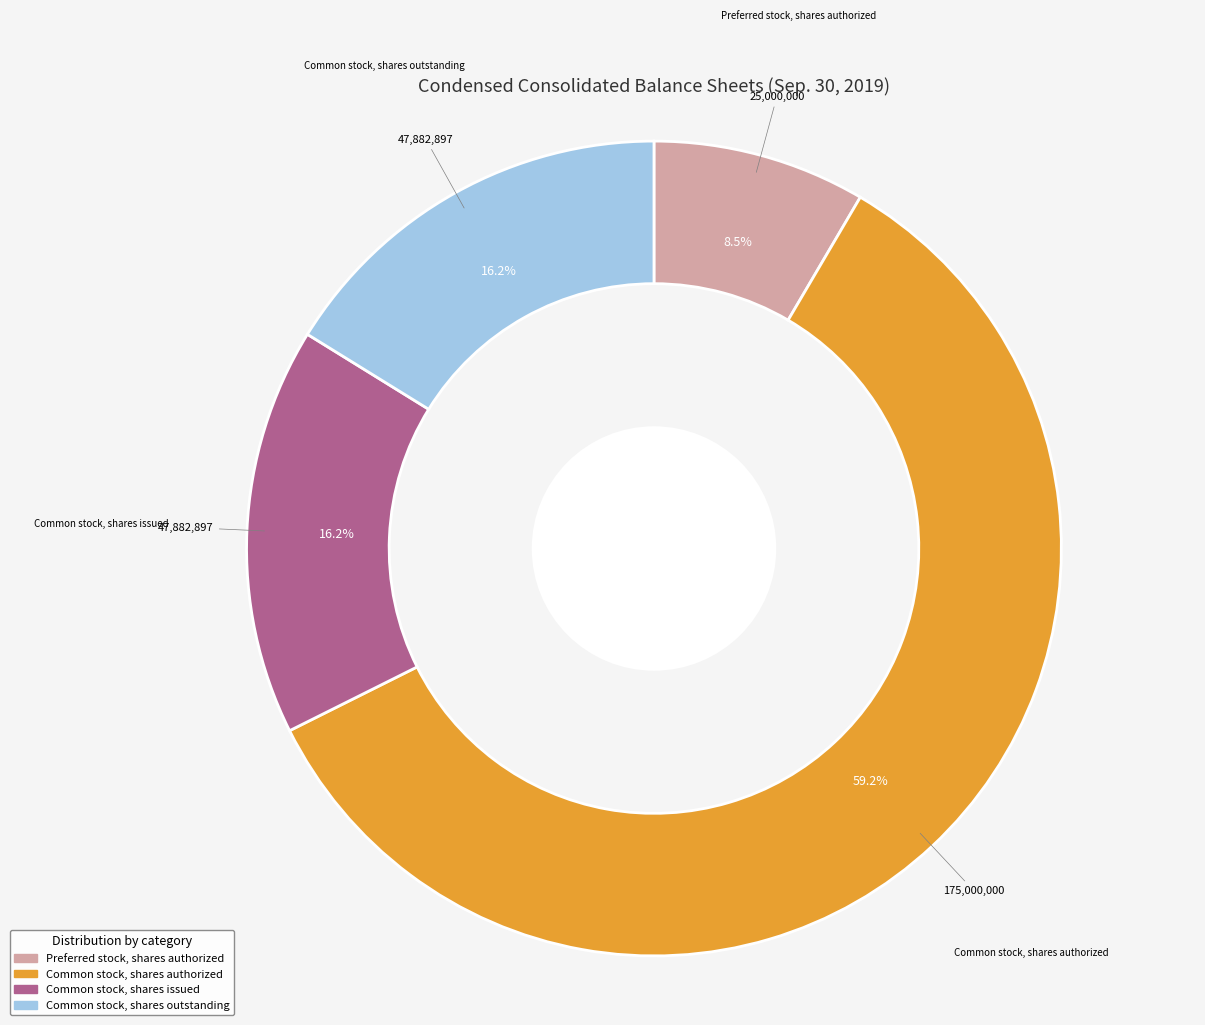

Is there any slice that represents more than half of the pie?

Yes